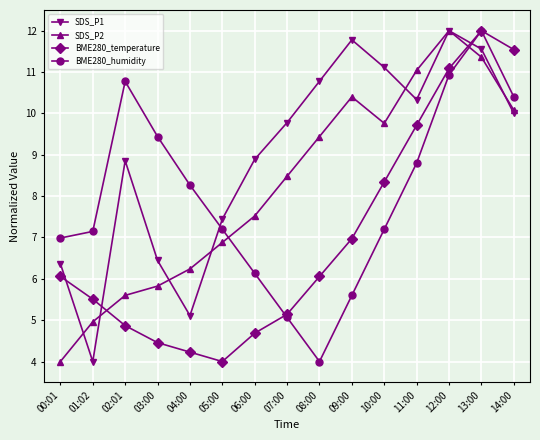

At how many categories does at least one series exceed 4?

15